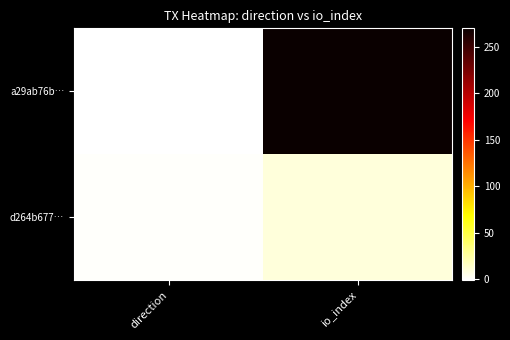

What is the smallest value displayed?

-1